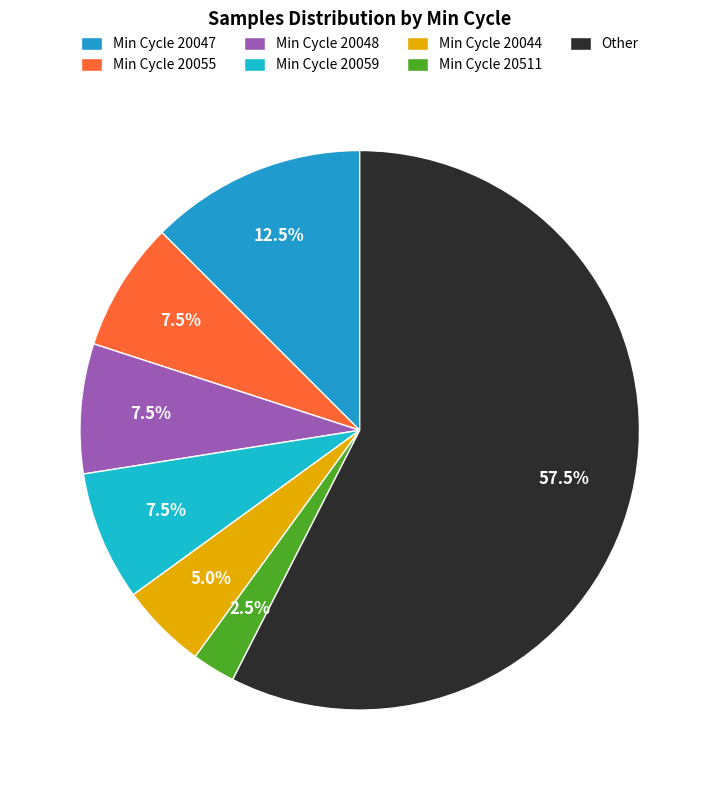

How many slices are in this pie chart?

7